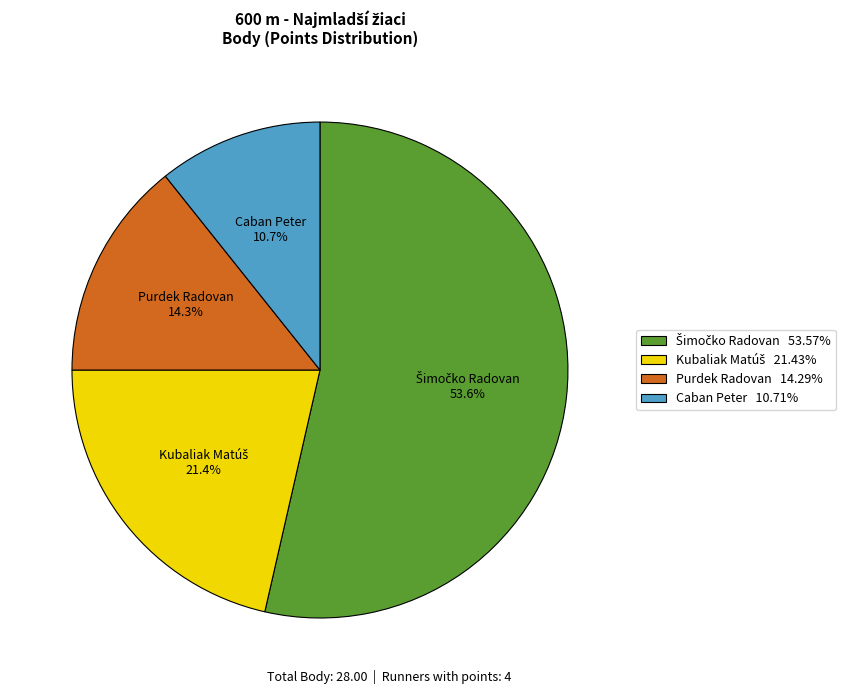

Does any single category account for the majority?

Yes